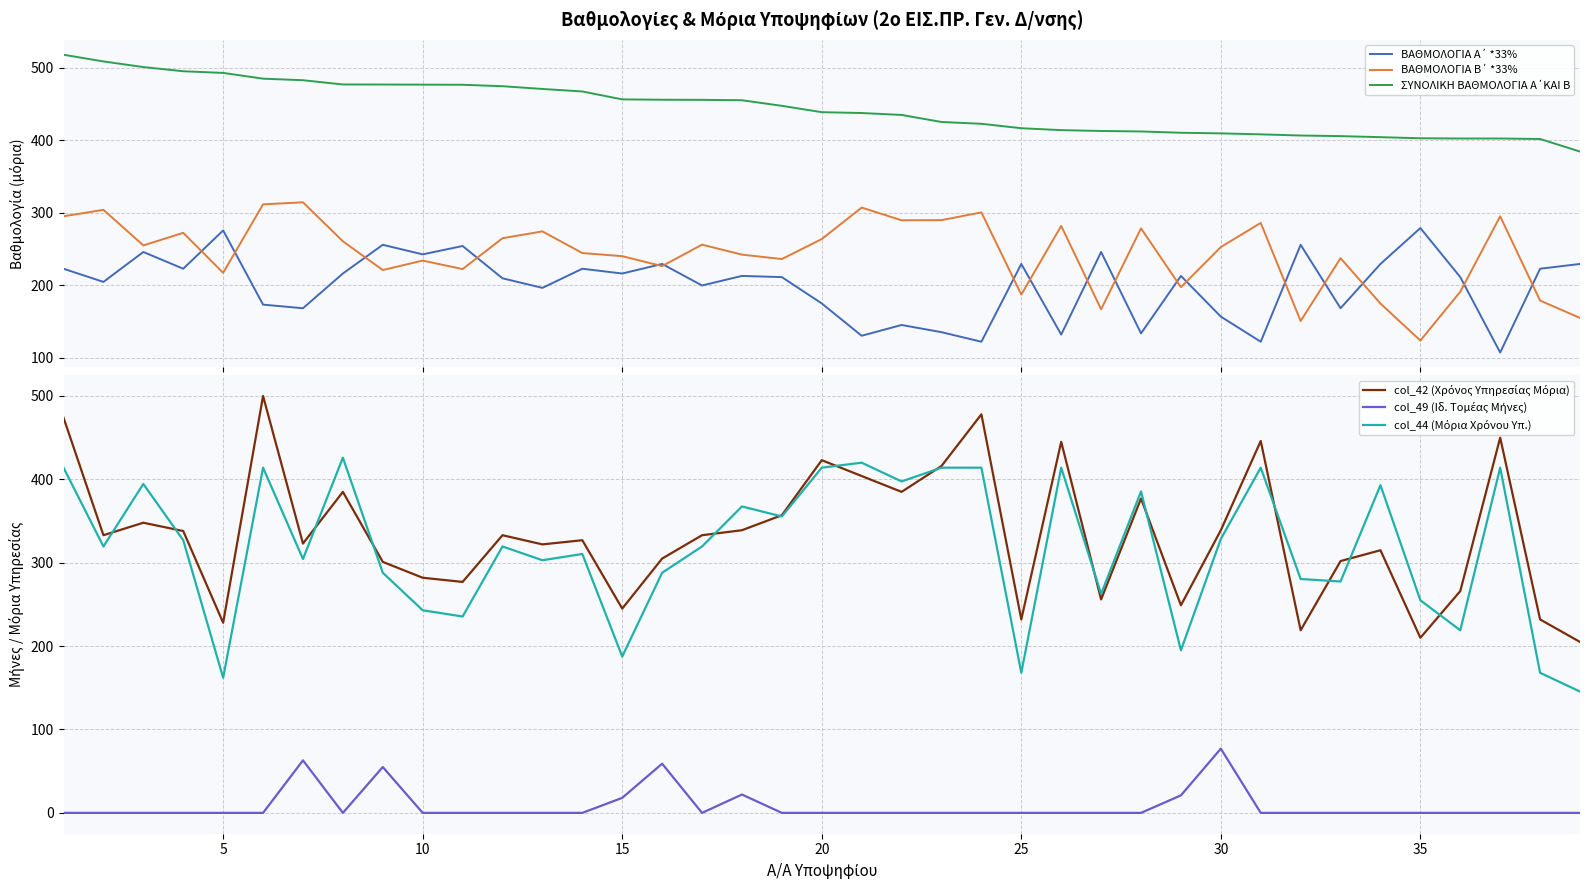

How many data points does each series have?

39